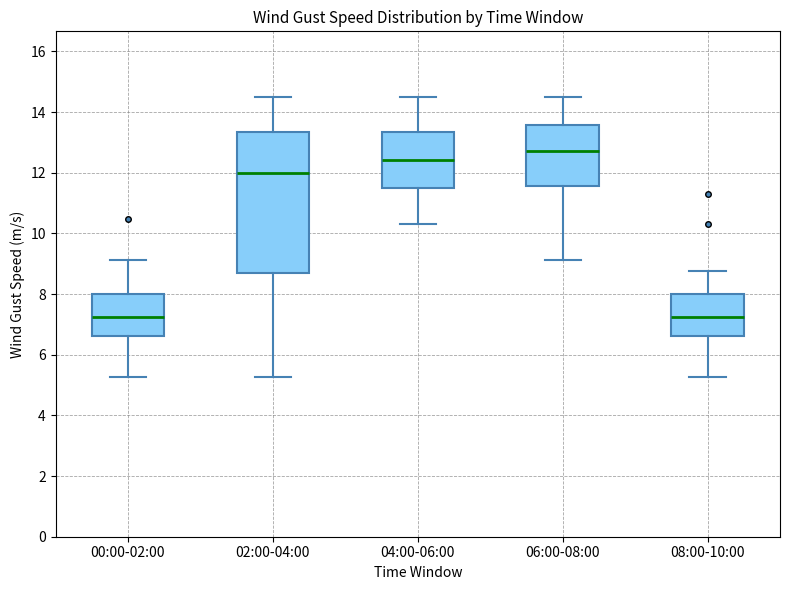

Reading left to right, read every box against the y-axis: the position of its median line, the range the box covers, and the ends of its whiskers. The values are not printed on the chart, so give them approximately, as read against the axis.

00:00-02:00: median 7.2, box 6.6 to 8.0, whiskers 5.2 to 9.2
02:00-04:00: median 12.0, box 8.8 to 13.4, whiskers 5.2 to 14.4
04:00-06:00: median 12.4, box 11.4 to 13.4, whiskers 10.4 to 14.4
06:00-08:00: median 12.8, box 11.6 to 13.6, whiskers 9.2 to 14.4
08:00-10:00: median 7.2, box 6.6 to 8.0, whiskers 5.2 to 8.8